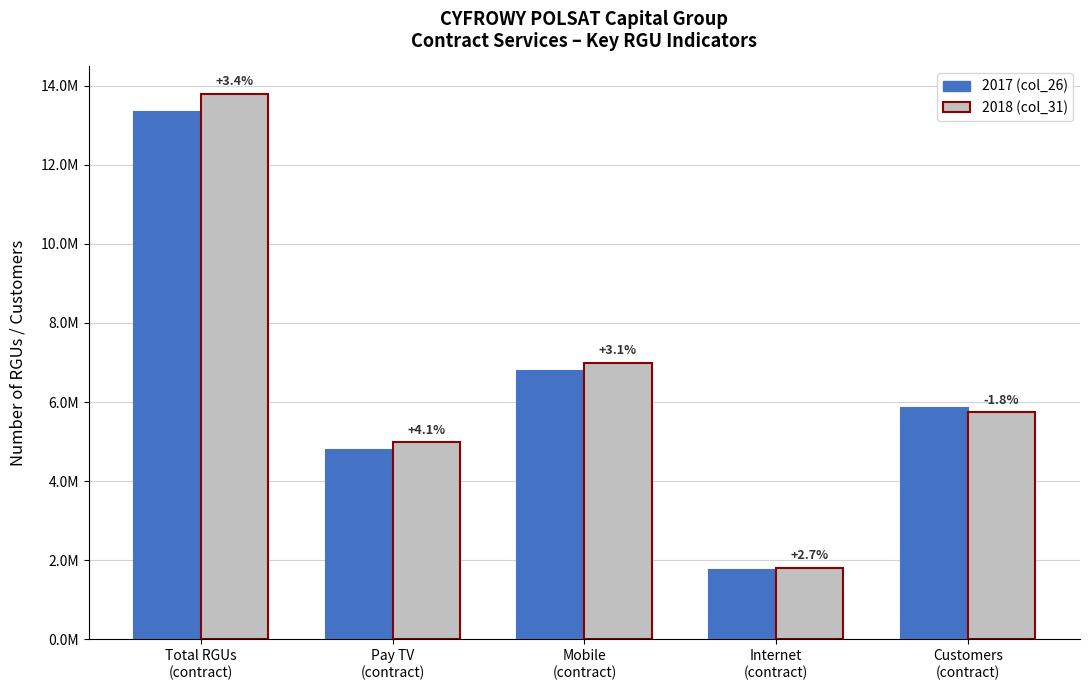

At which category does the chart reach its peak across all series?

Total RGUs
(contract)